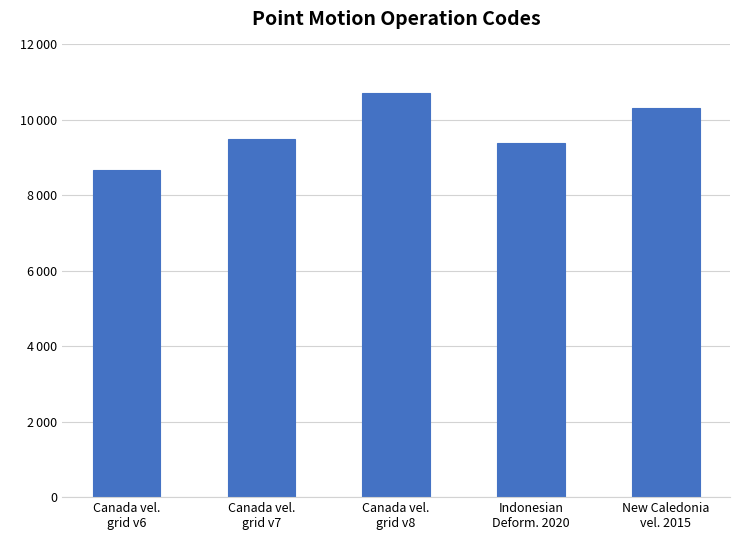

Approximately how many times larger is the value at Canada vel.
grid v8 compared to Indonesian
Deform. 2020?

1.1